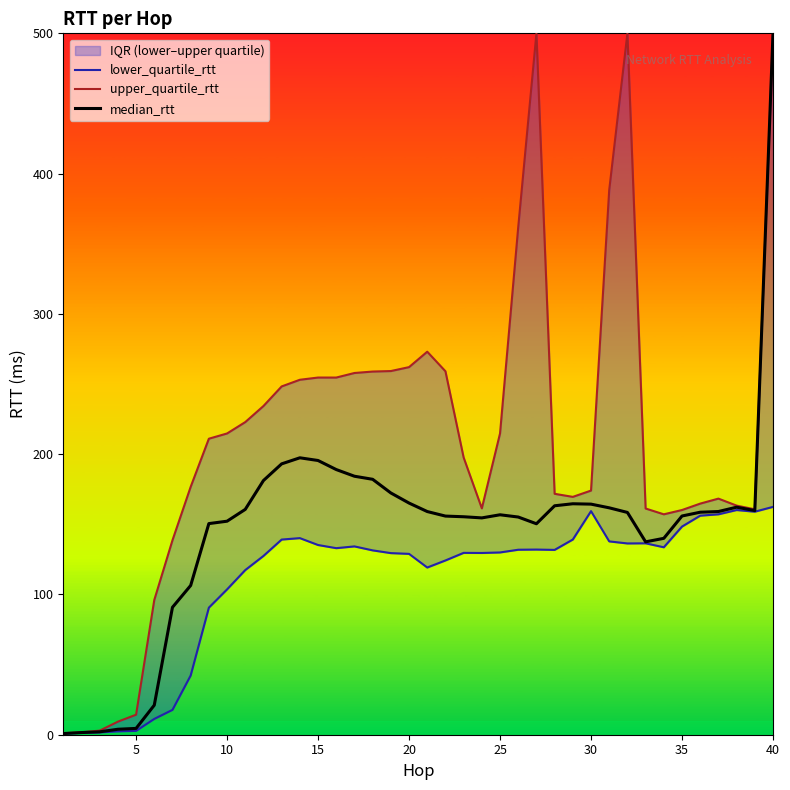

The median_rtt series shows 152.2 at 10. True or false?

True